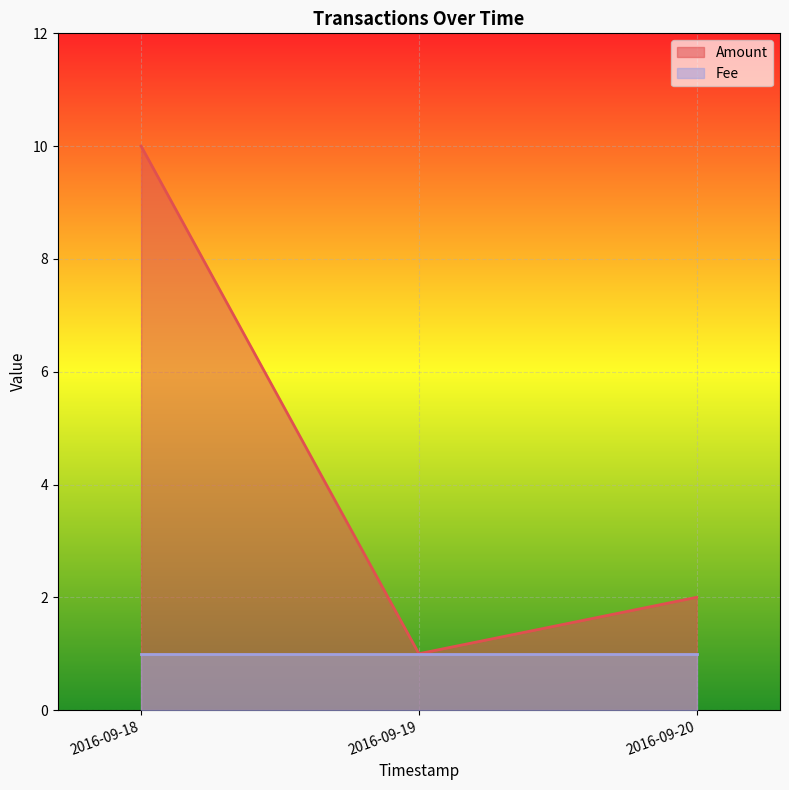

Reading left to right, extract all data points from this chart.

10	1	2